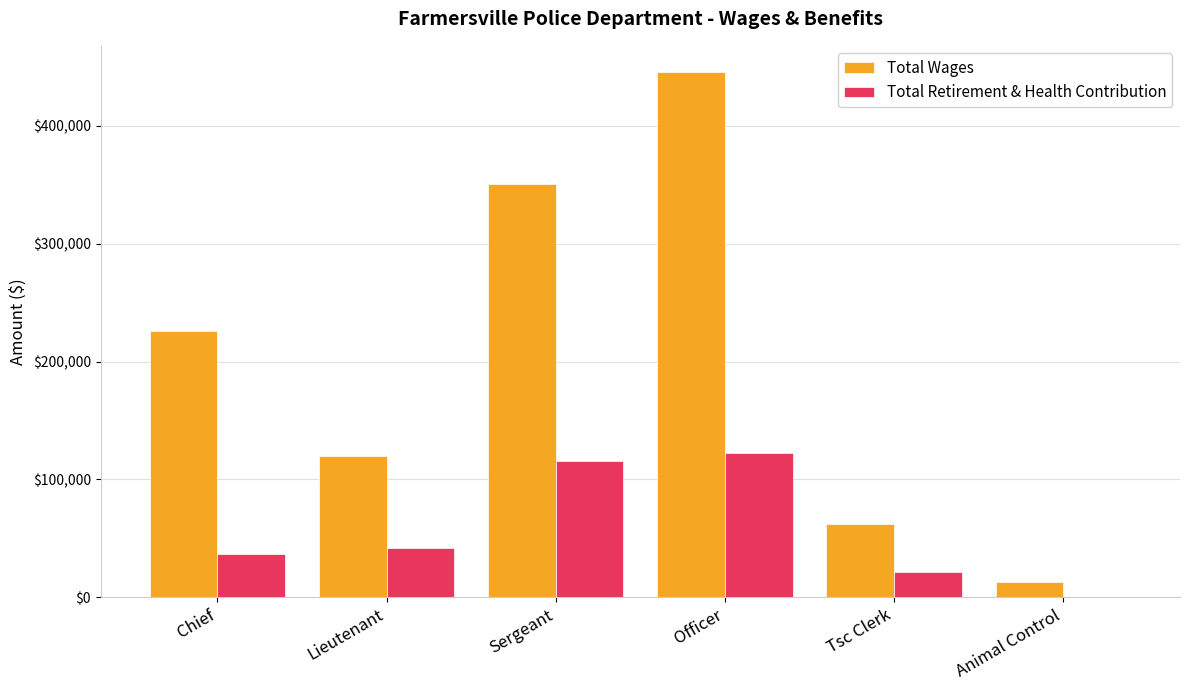

Is the value of Total Wages at Officer greater than the value of Total Retirement & Health Contribution at Lieutenant?

Yes